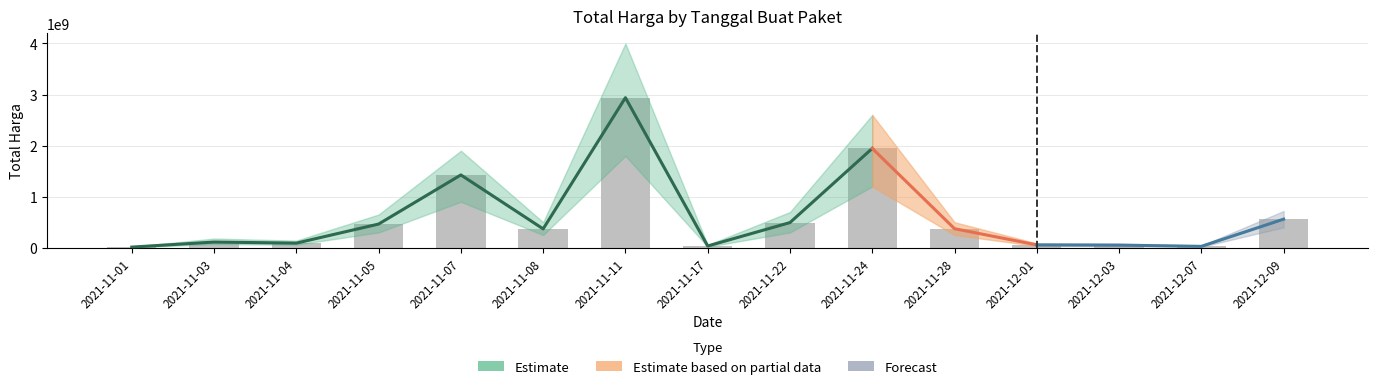

What is the approximate value at 2021-11-28, to the nearest 100?

373404000